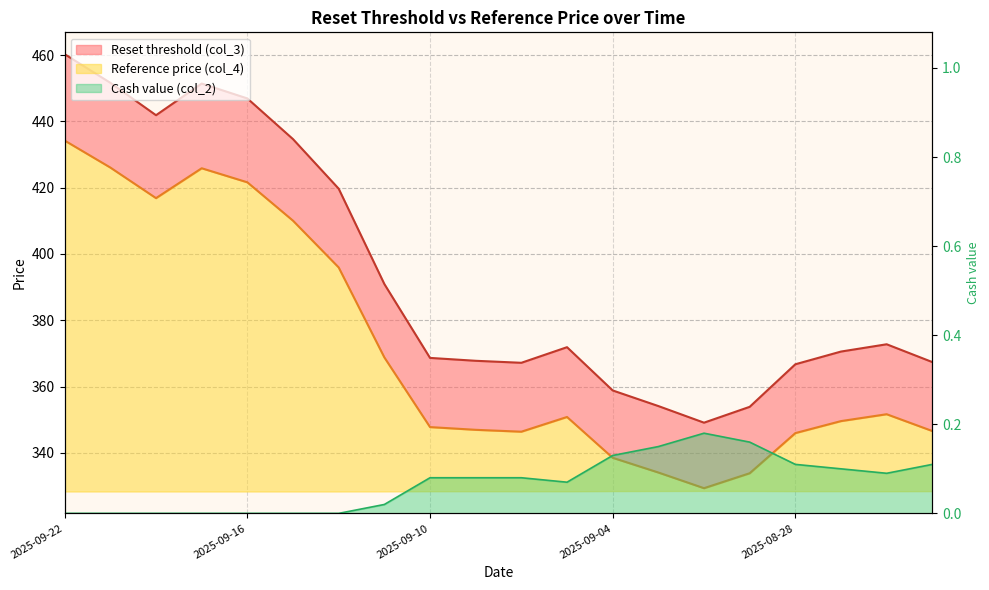

What position from the right is 2025-09-03?

7